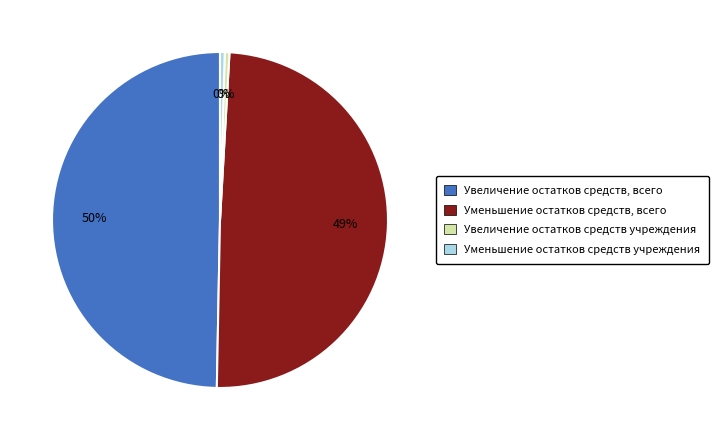

Does Увеличение остатков средств учреждения account for over 50% of the chart?

No